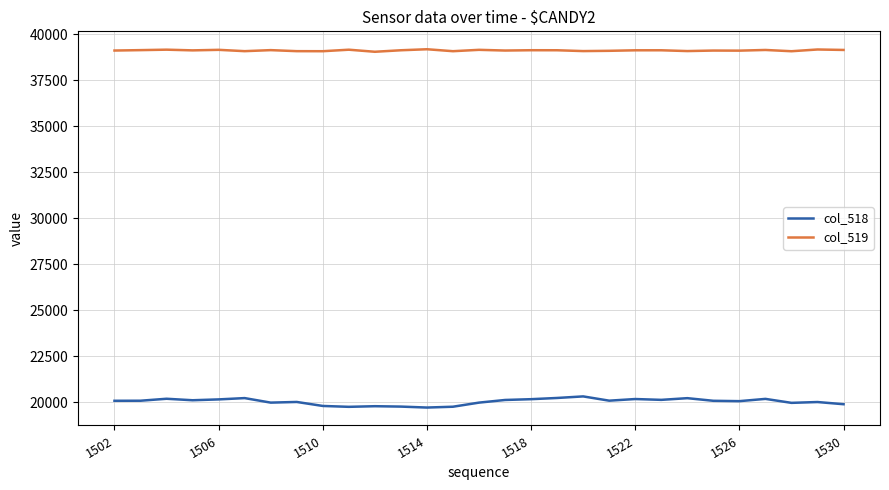

True or false: col_519 has more than 1 interior local peaks.

True